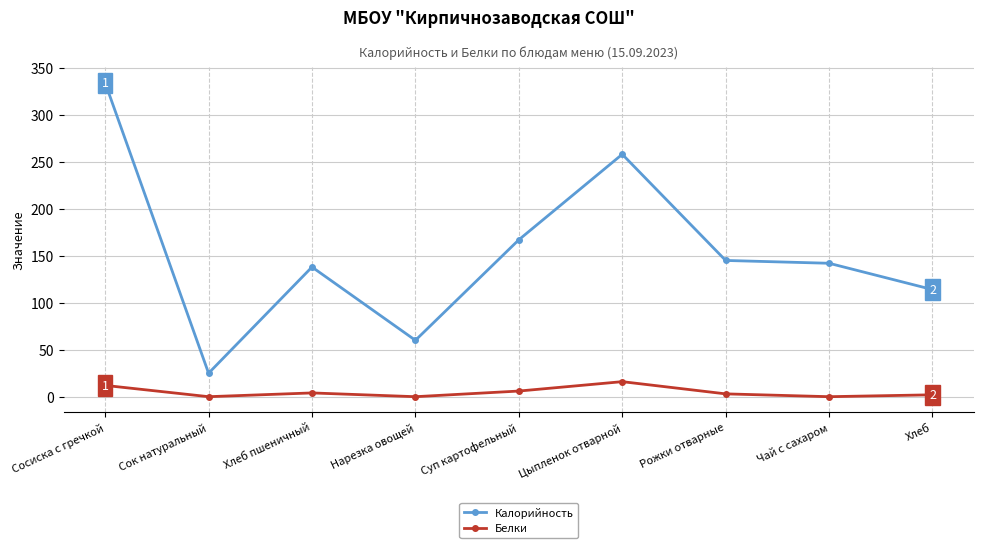

True or false: Белки and Калорийность intersect in this chart.

False